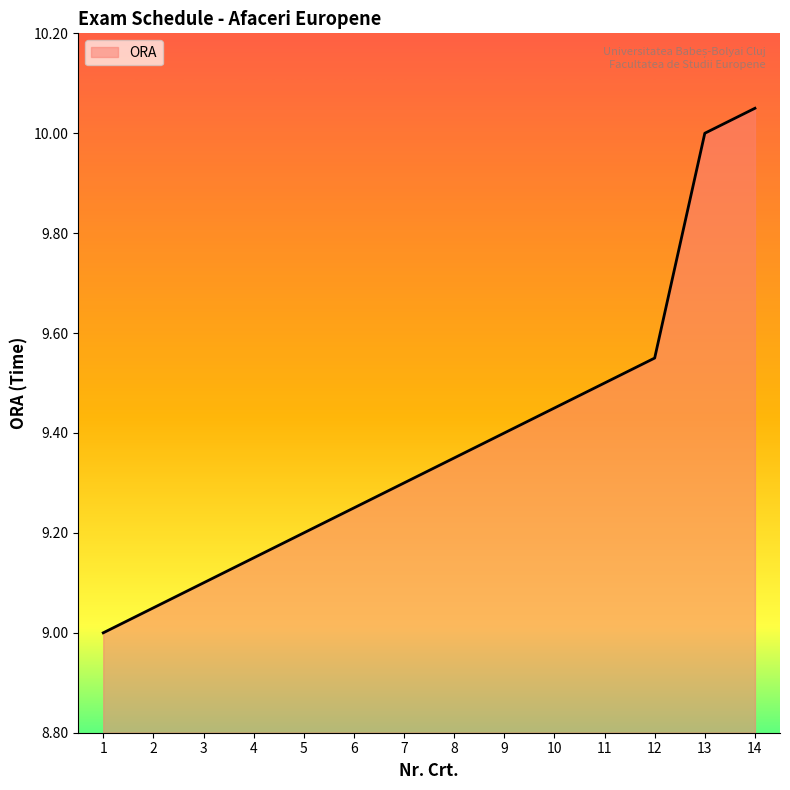

The value at 7 is 14.2. True or false?

False